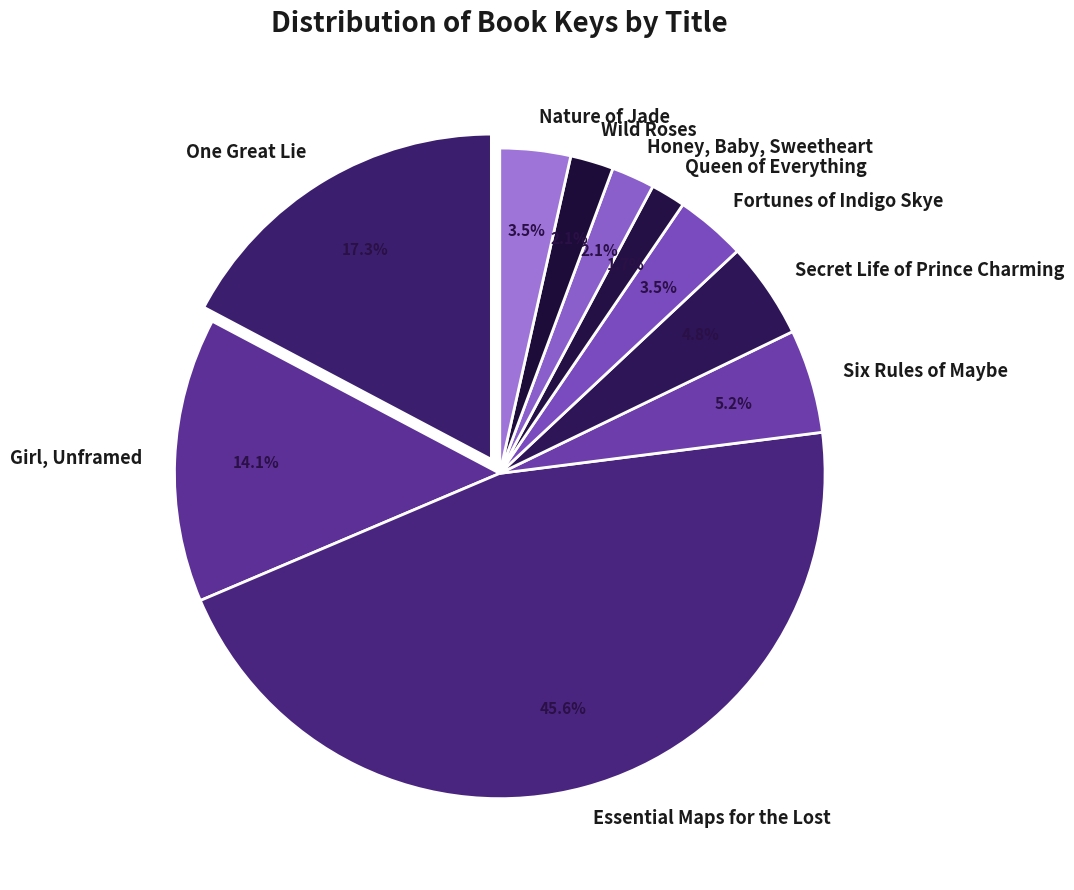

Count the number of slices in the pie.

10